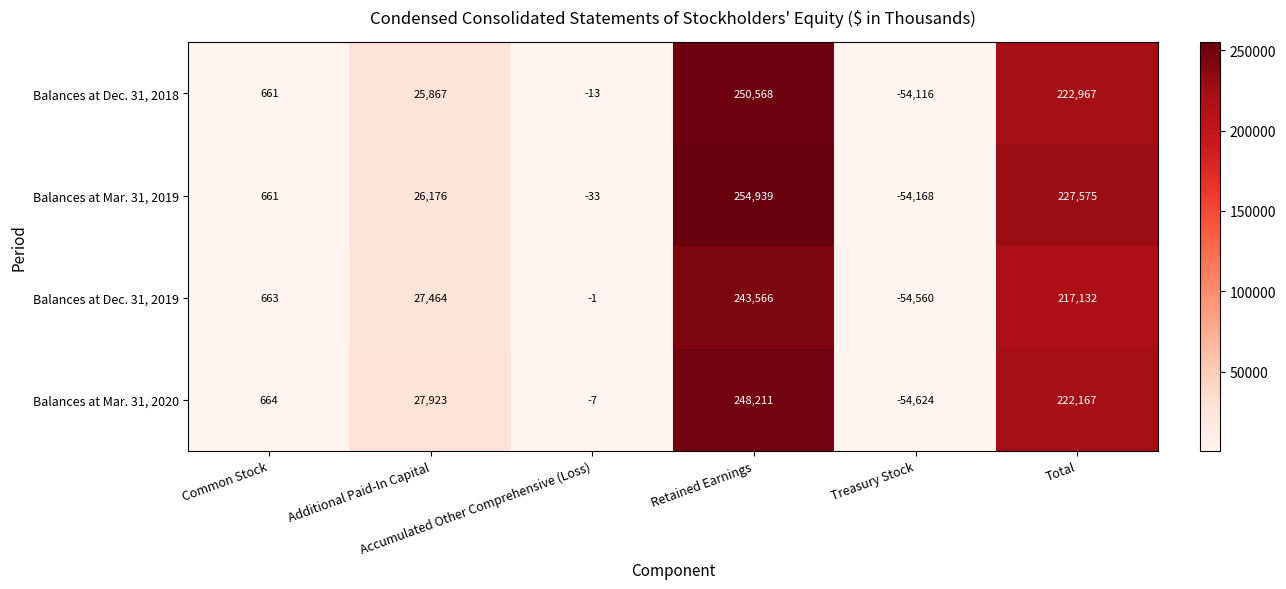

What is the greatest value displayed?

254939